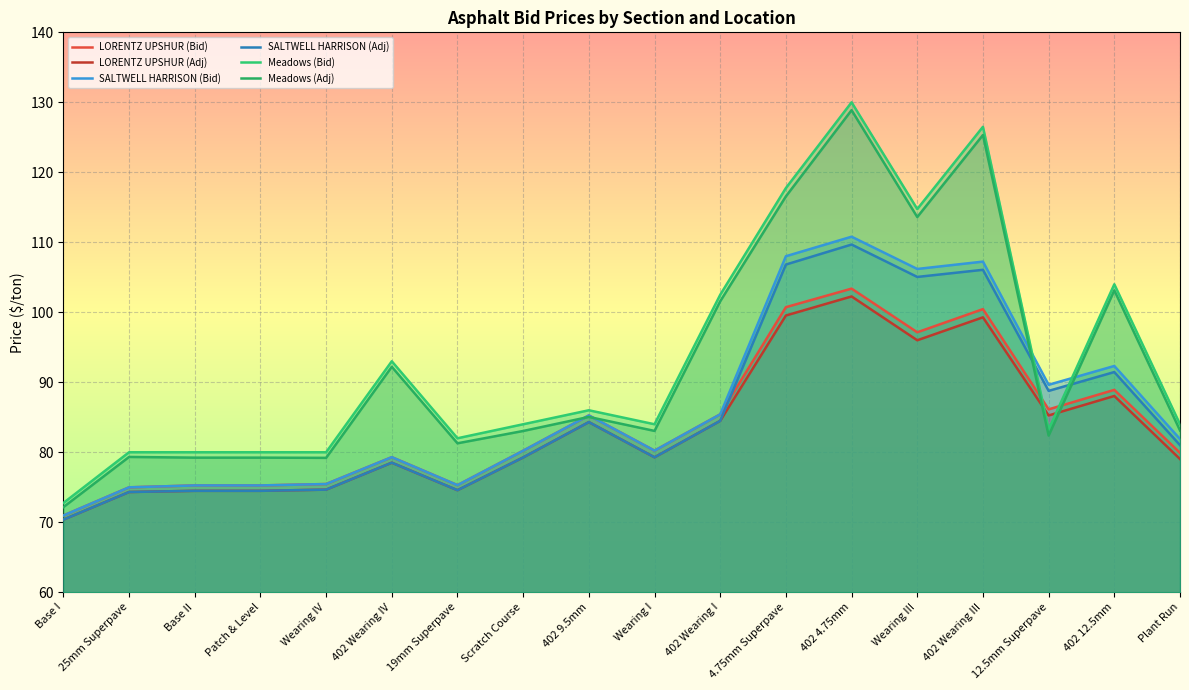

Does the chart display data point markers on the line(s)?

No